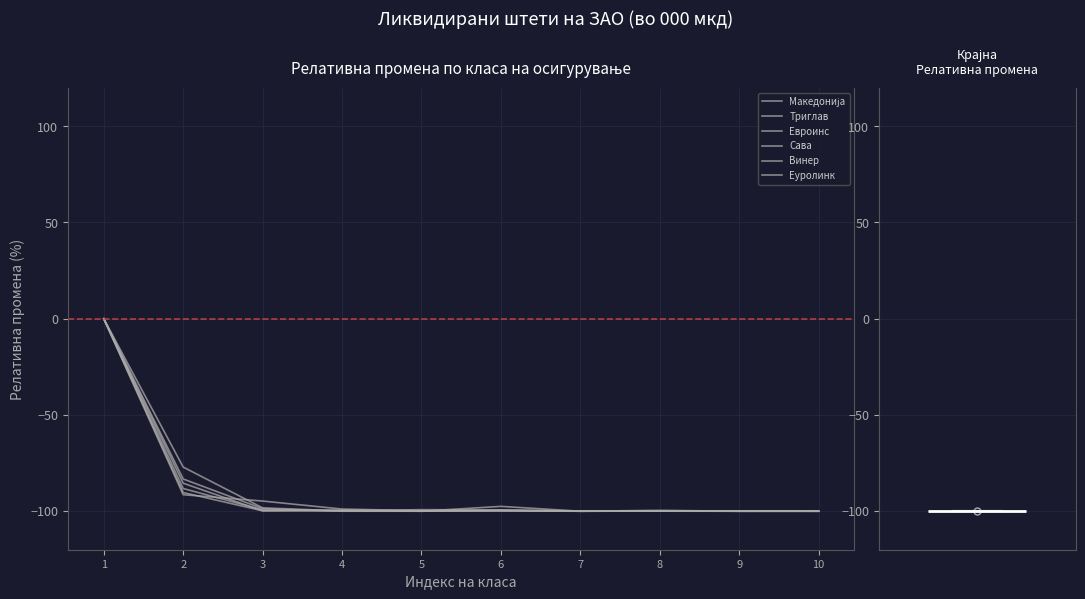

Reading right to left, what are all the values shown in this chart?

Македонија: -100.0	-100.0	-99.9	-100.0	-97.5	-100.0	-99.8	-98.3	-77.1	0.0
Триглав: -100.0	-100.0	-100.0	-99.9	-99.4	-100.0	-99.7	-99.3	-88.2	0.0
Евроинс: -100.0	-100.0	-99.5	-100.0	-99.9	-99.7	-98.9	-94.7	-91.4	0.0
Сава: -100.0	-100.0	-99.9	-100.0	-99.7	-100.0	-100.0	-98.7	-83.3	0.0
Винер: -100.0	-100.0	-99.9	-100.0	-99.4	-99.2	-99.8	-99.8	-90.3	0.0
Еуролинк: -100.0	-99.9	-99.9	-100.0	-99.7	-99.9	-99.4	-99.8	-85.4	0.0